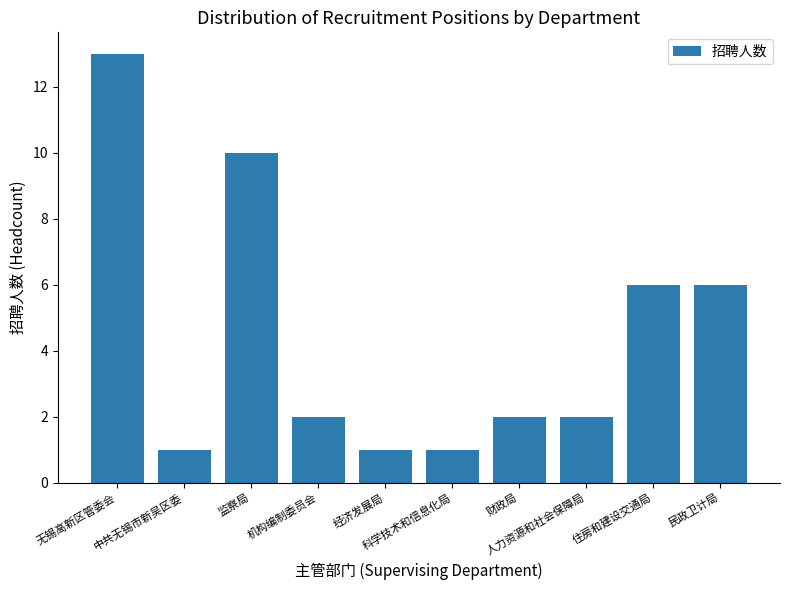

What is the ratio of the value at 科学技术和信息化局 to the value at 民政卫计局?

0.2